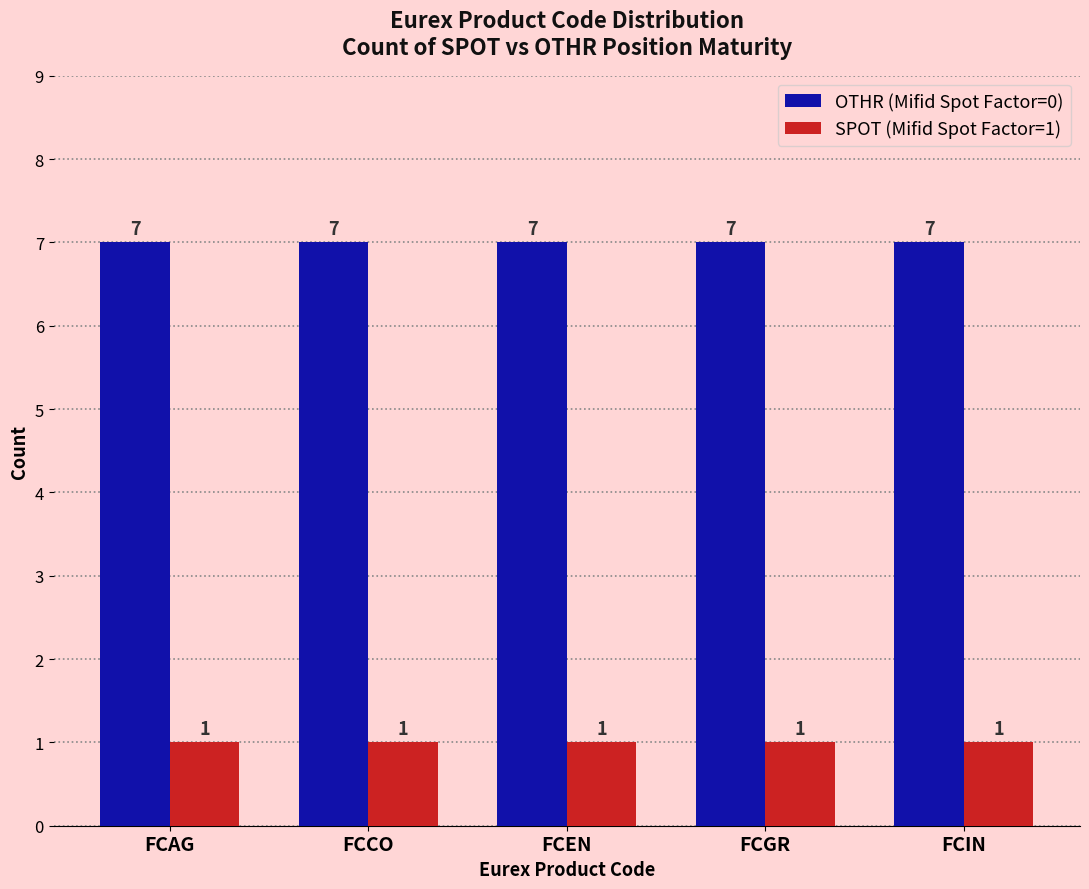

What is the difference between the highest and lowest values at FCGR?

6